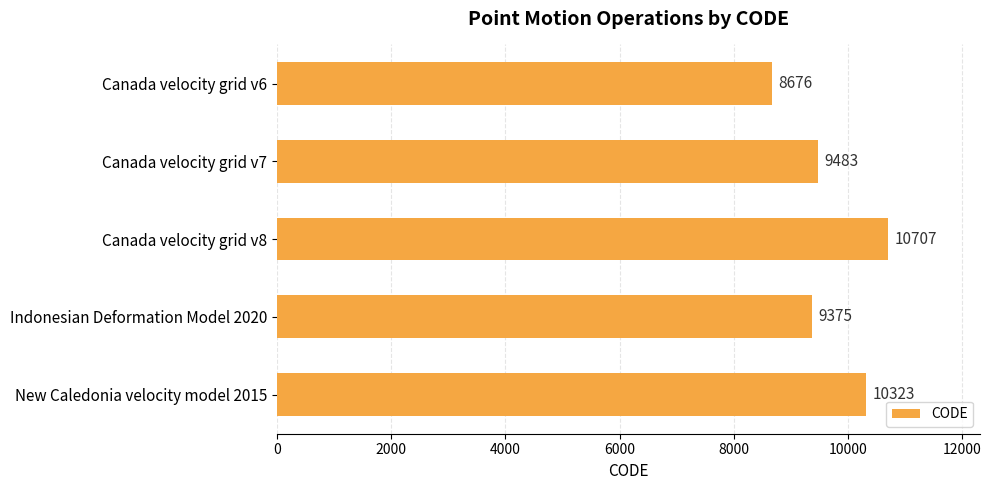

How many data points are less than 9483?

2